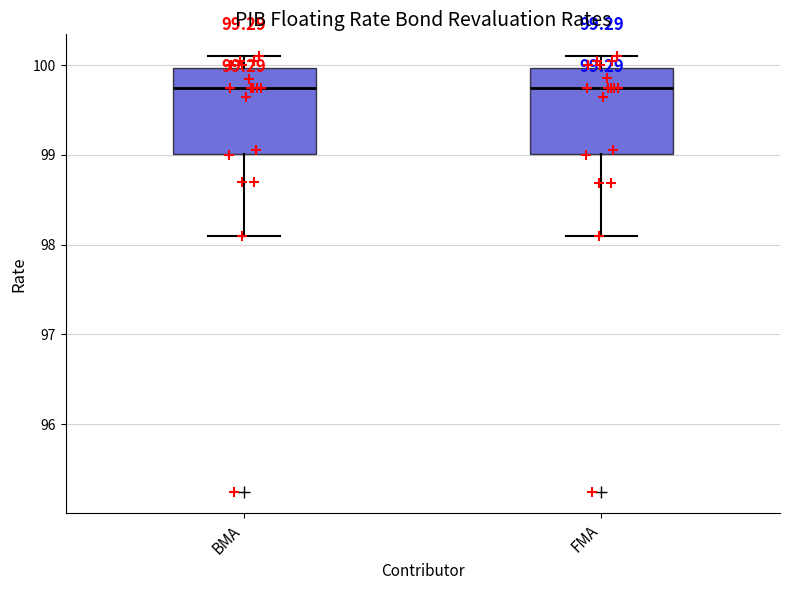

Reading left to right, read every box against the y-axis: the position of its median line, the range the box covers, and the ends of its whiskers. The values are not printed on the chart, so give them approximately, as read against the axis.

BMA: median 99.8, box 99.0 to 100.0, whiskers 98.1 to 100.1
FMA: median 99.8, box 99.0 to 100.0, whiskers 98.1 to 100.1